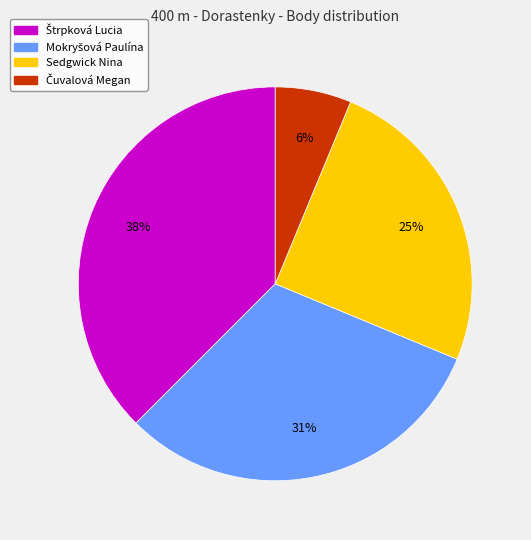

To the nearest percent, what percentage of the pie is Sedgwick Nina?

25%